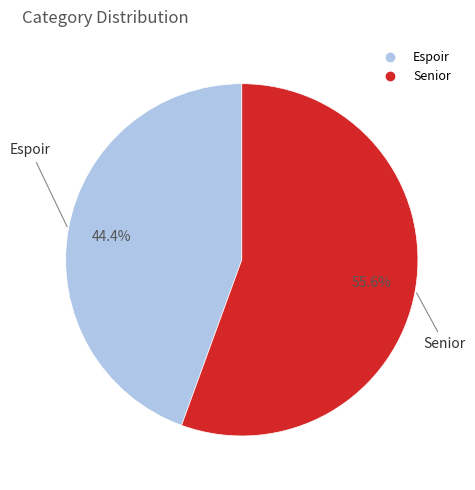

To the nearest percent, what is the average slice percentage?

50%